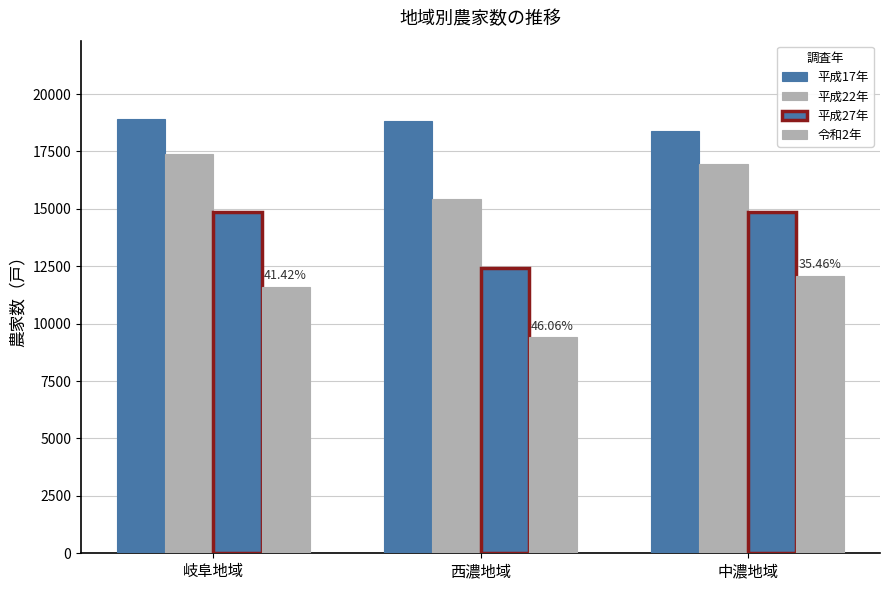

How many distinct data groups are displayed?

4